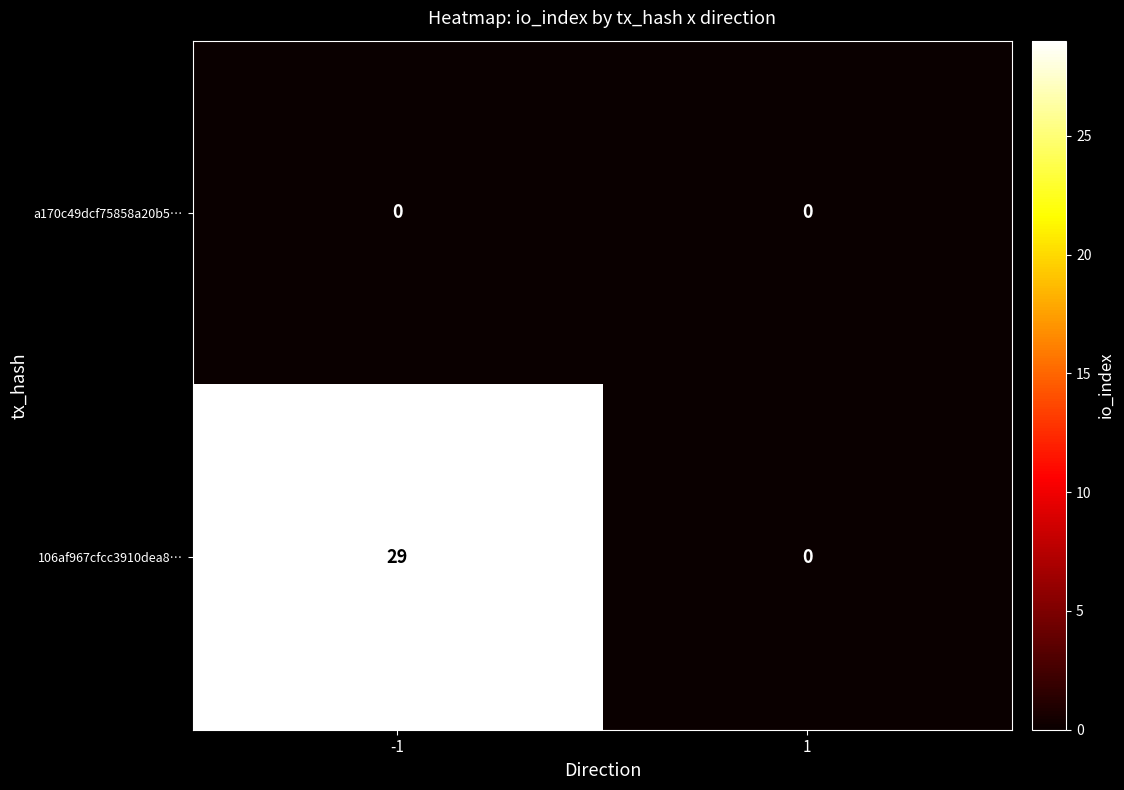

At -1, list the series in order from smallest to largest.

a170c49dcf75858a20b5…, 106af967cfcc3910dea8…